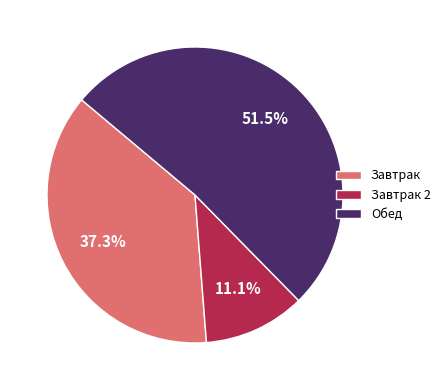

To the nearest percent, what is the average slice percentage?

33%